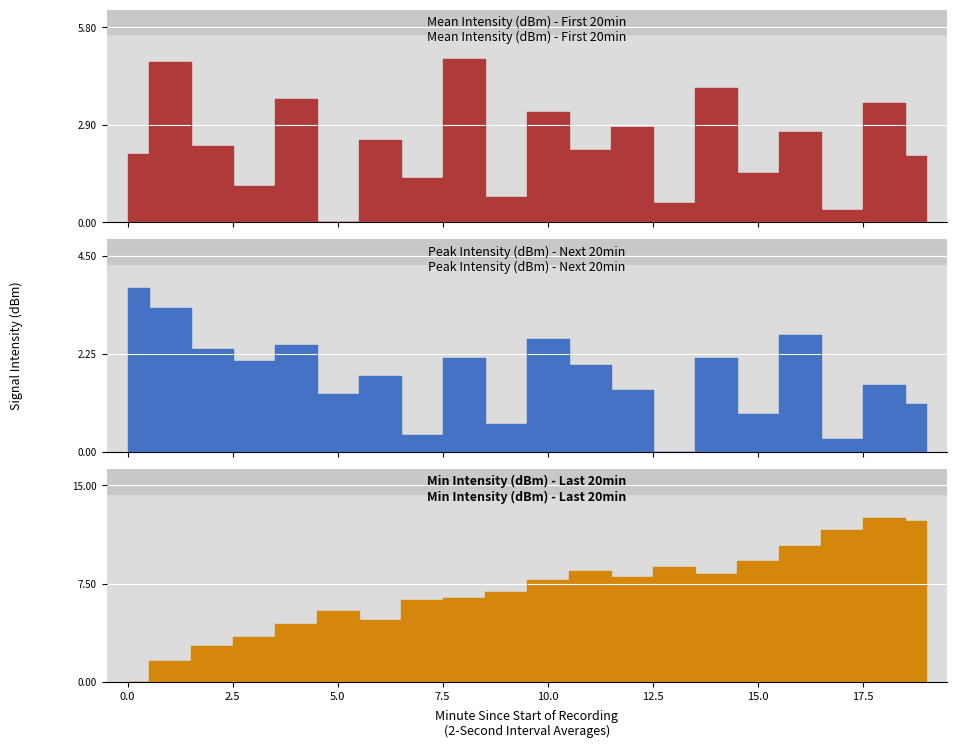

How many values in the Mean Intensity (dBm) - First 20min series exceed 2?

12